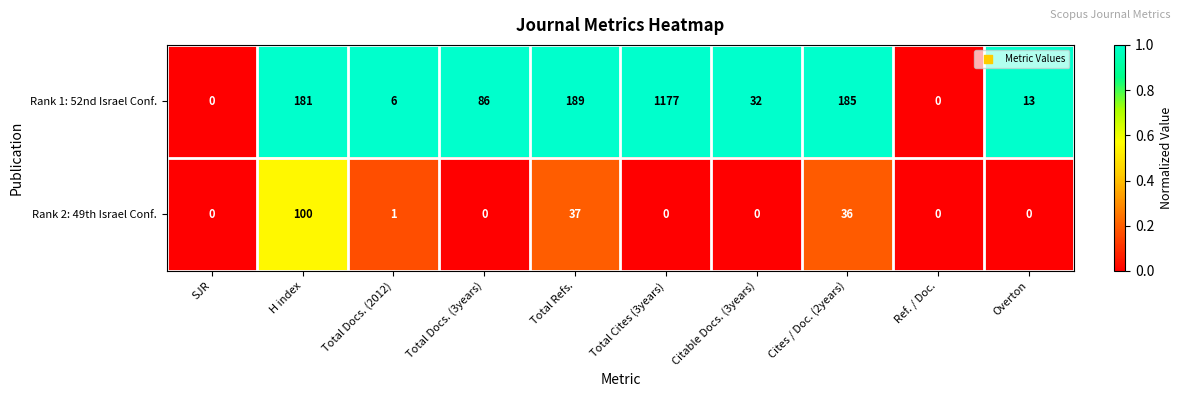

Rank the series at Total Docs. (2012) from highest to lowest value.

Rank 1: 52nd Israel Conf., Rank 2: 49th Israel Conf.